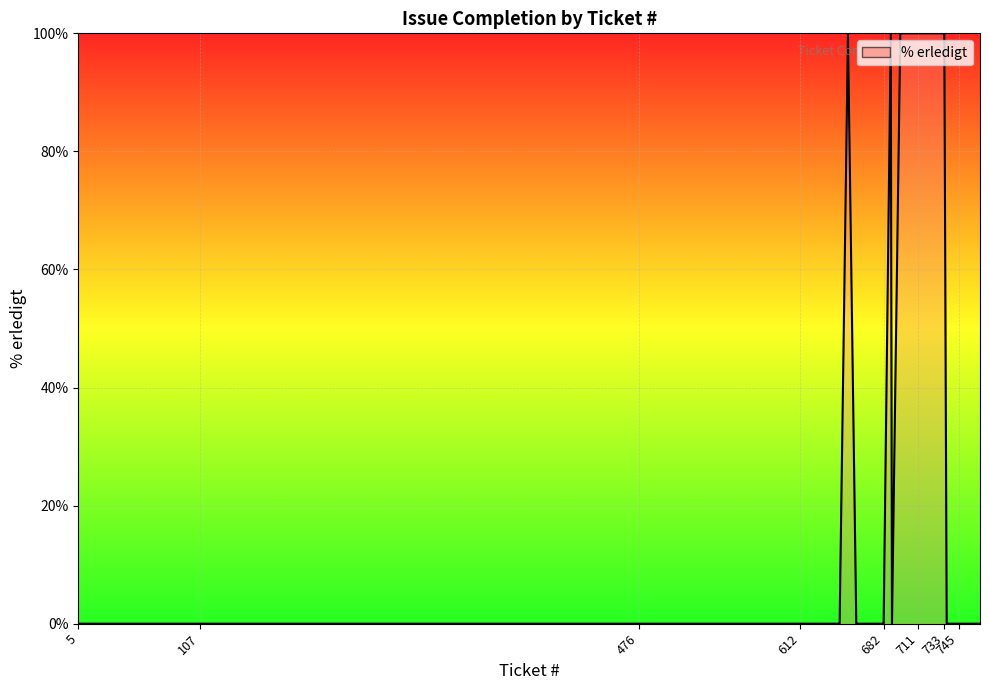

What is the difference between the maximum and minimum values?

100